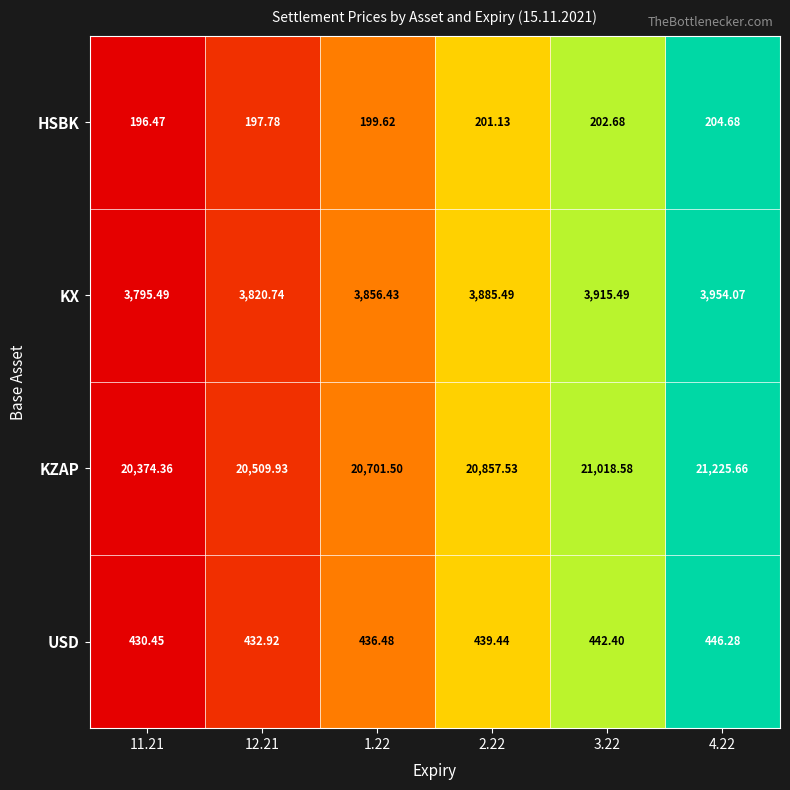

Rank the series at 11.21 from highest to lowest value.

KZAP, KX, USD, HSBK